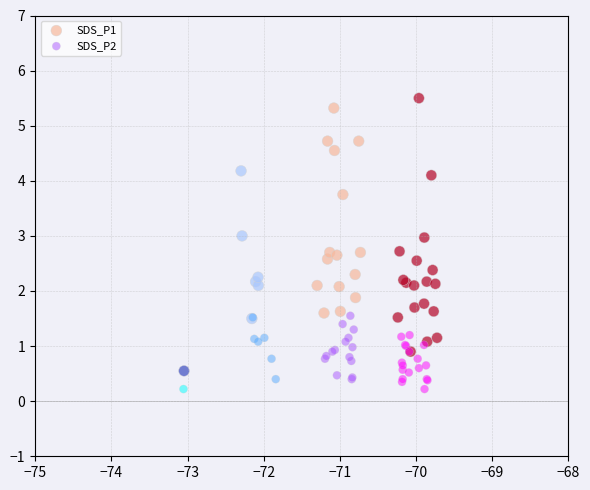

Which series has the largest Y range (max minus min)?

SDS_P1